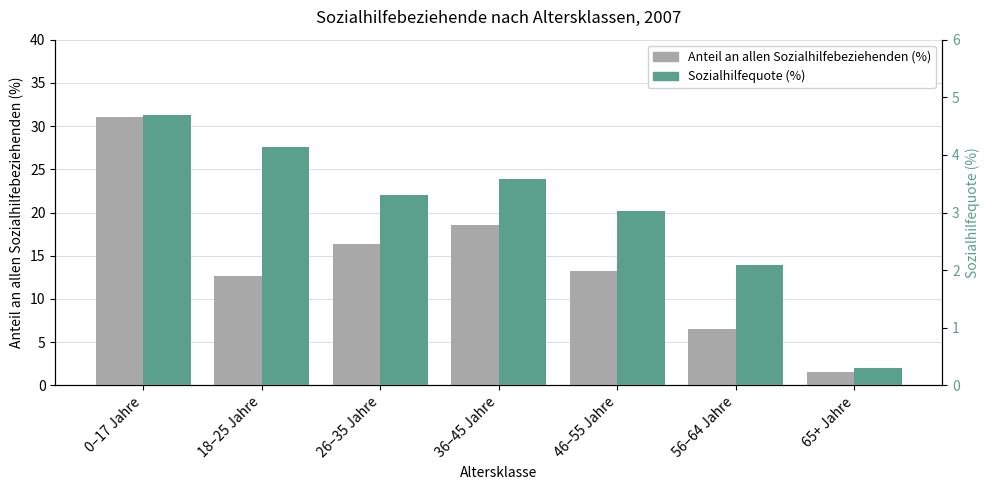

Which series has the widest spread of values?

Anteil an allen Sozialhilfebeziehenden (%)